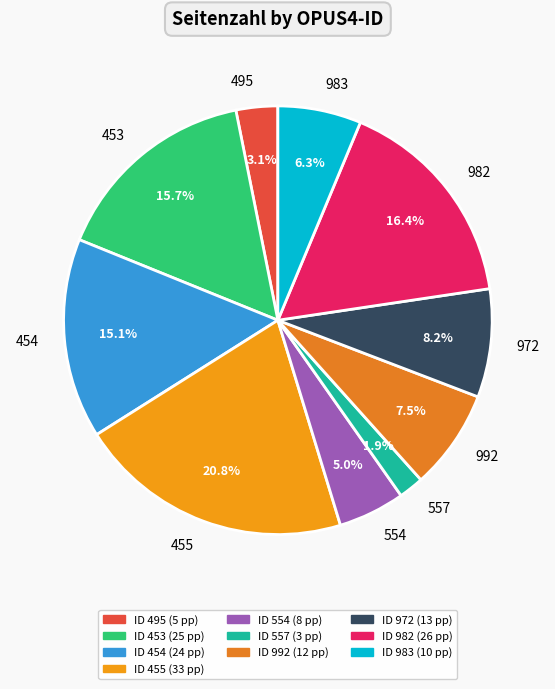

Does any single category account for the majority?

No